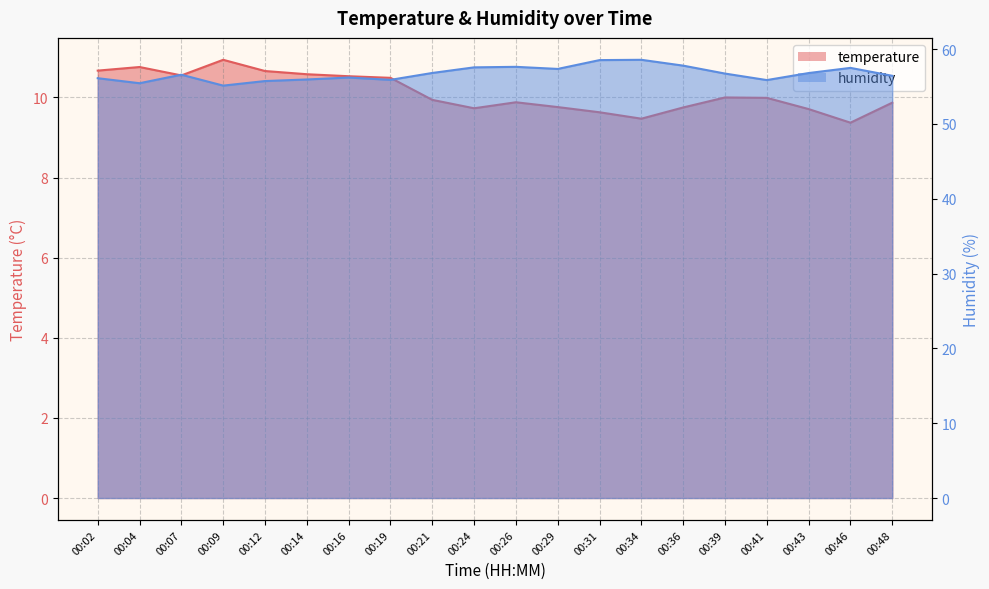

What is the difference between the maximum and minimum values in the temperature series?

1.6